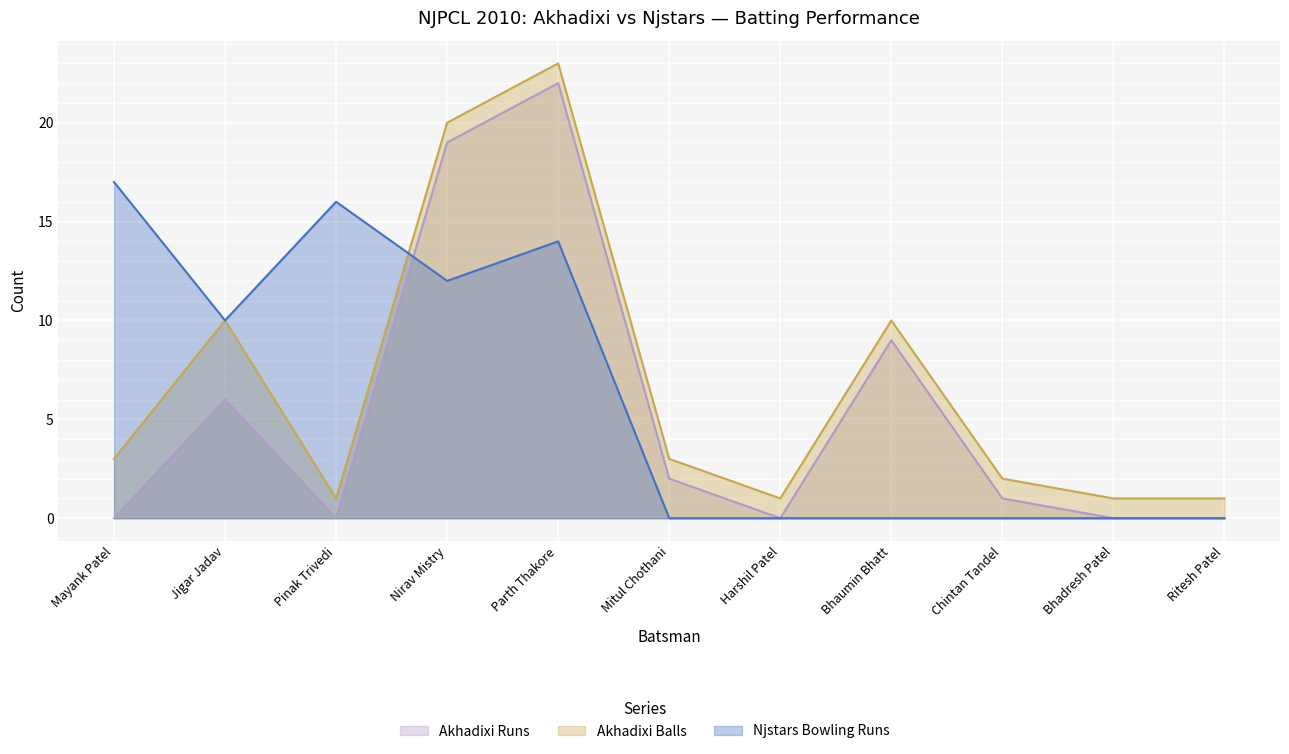

Where does the Akhadixi Runs series first go above 1?

Jigar Jadav